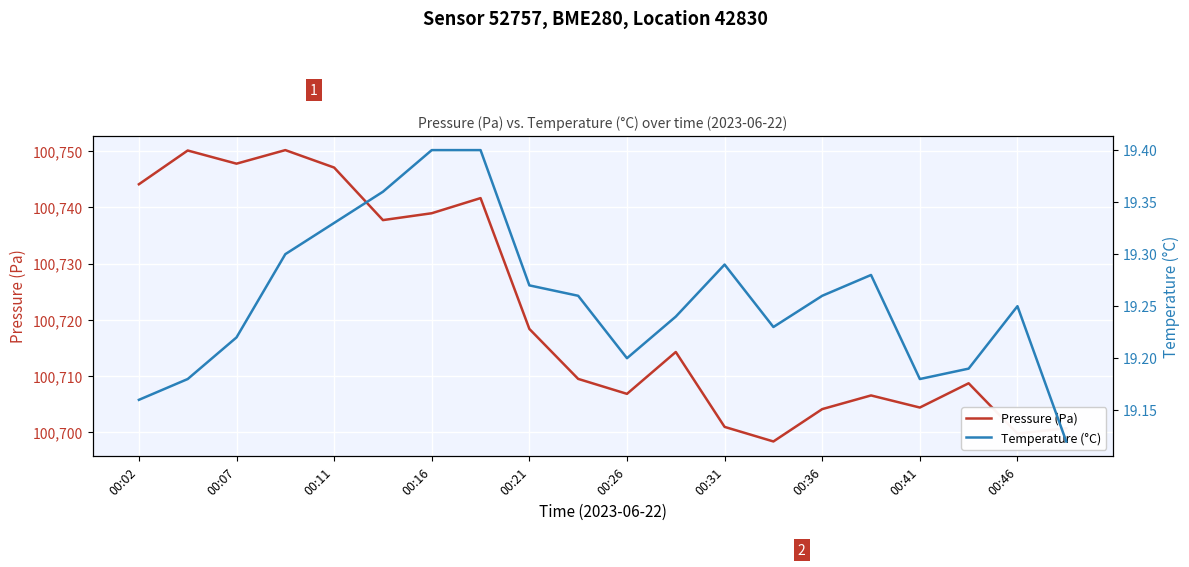

What is the sum of all Pressure (Pa) values?

2014430.1